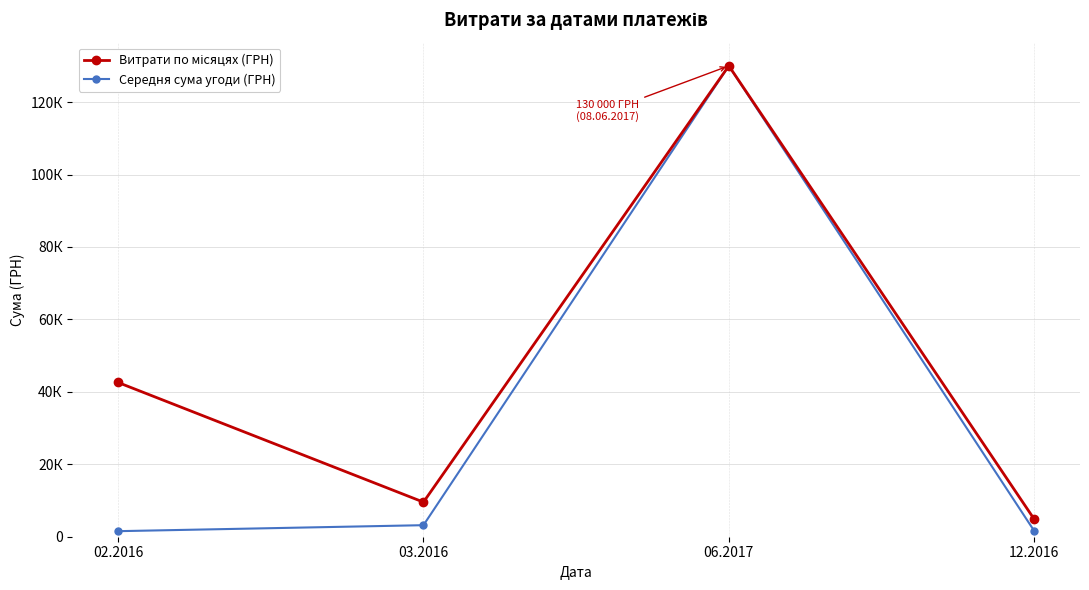

What is the approximate value of Середня сума угоди (ГРН) at 12.2016?

1611.3